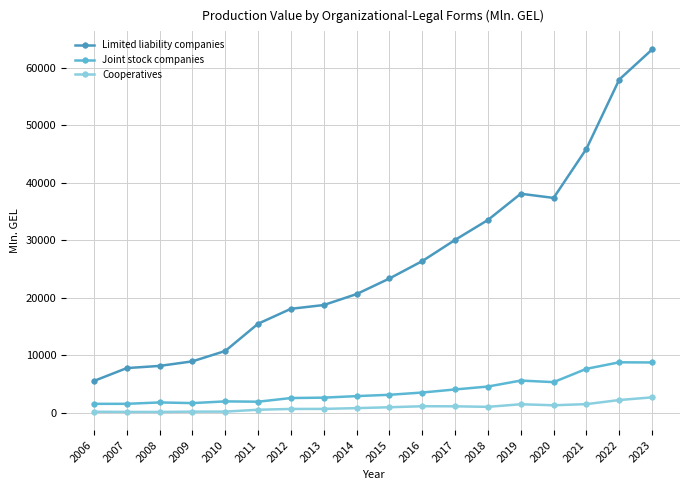

Is the value of Cooperatives at 2009 greater than the value of Limited liability companies at 2021?

No